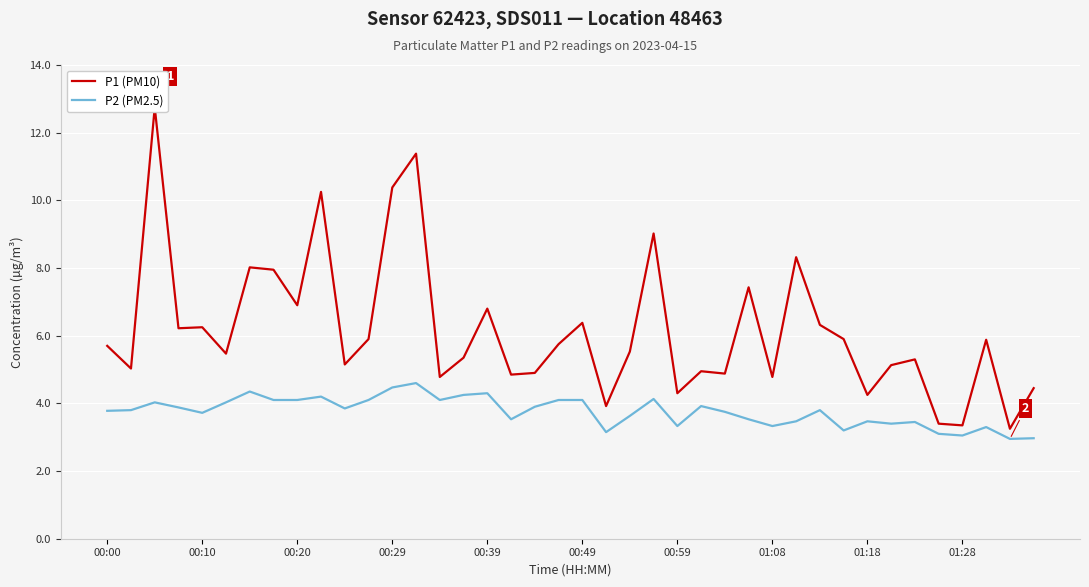

What is the minimum value for P2 (PM2.5)?

3.0